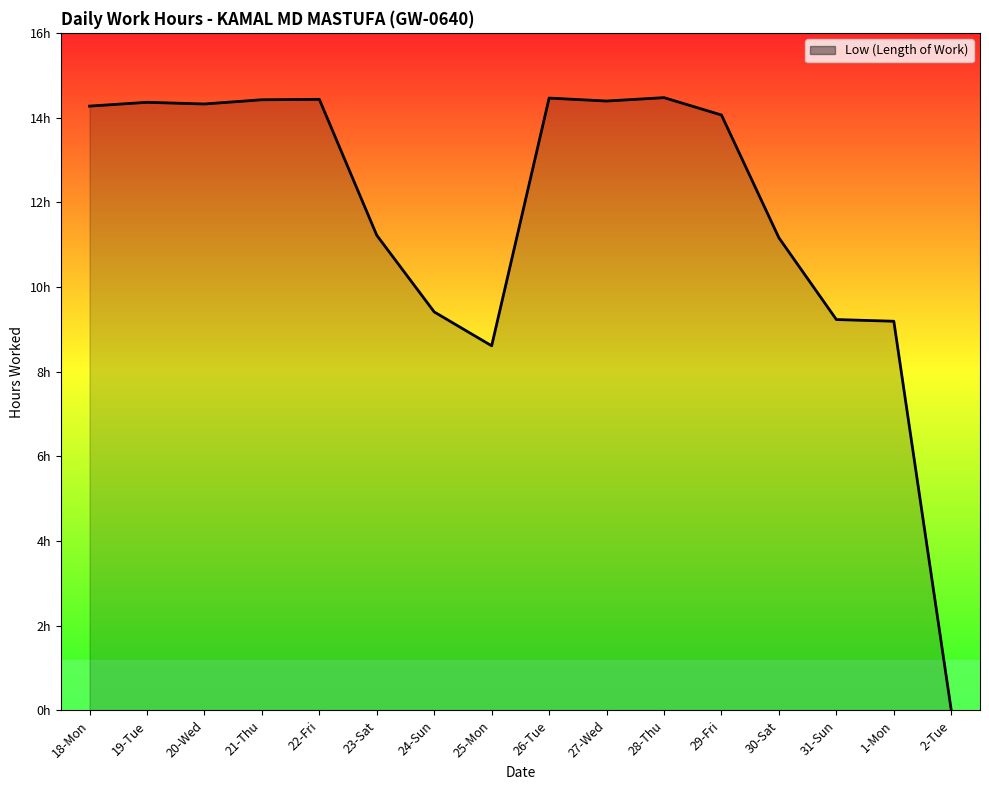

At which category does the data reach its first local valley?

20-Wed